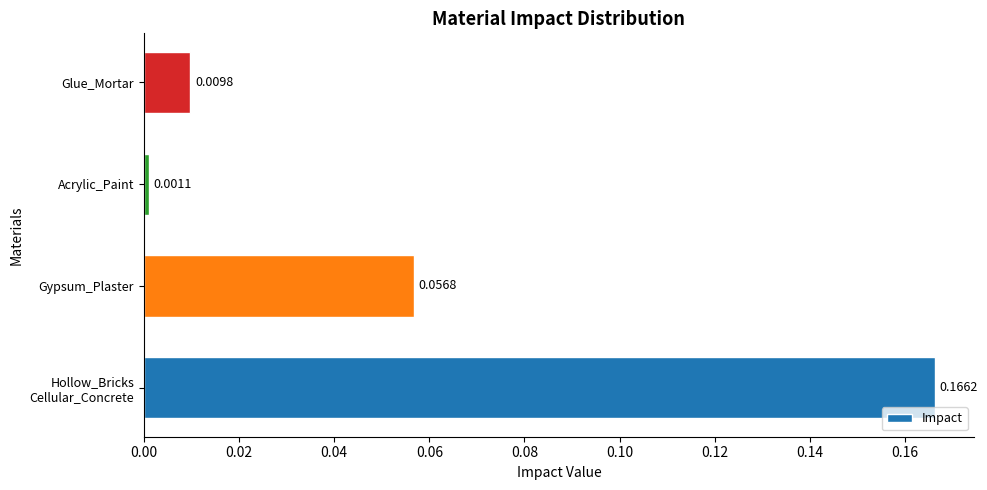

Does the chart contain any negative values?

No